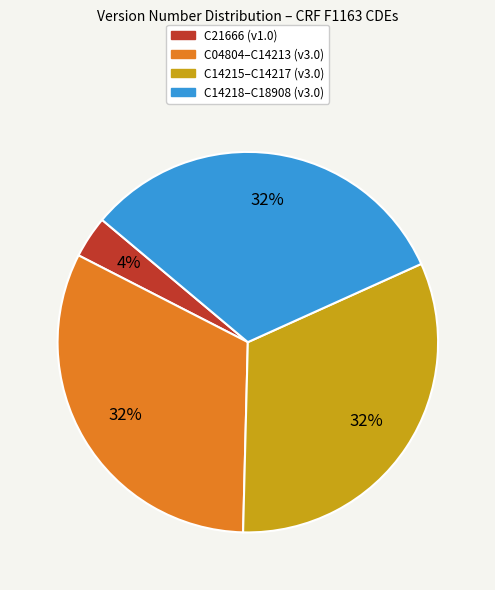

To the nearest percent, what is the average slice percentage?

25%